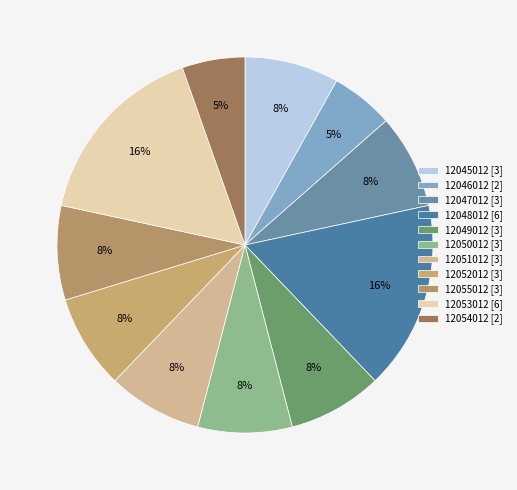

How many segments does this pie chart have?

11